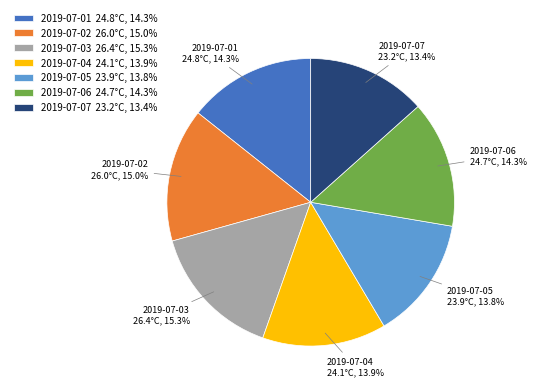

Count the number of slices in the pie.

7